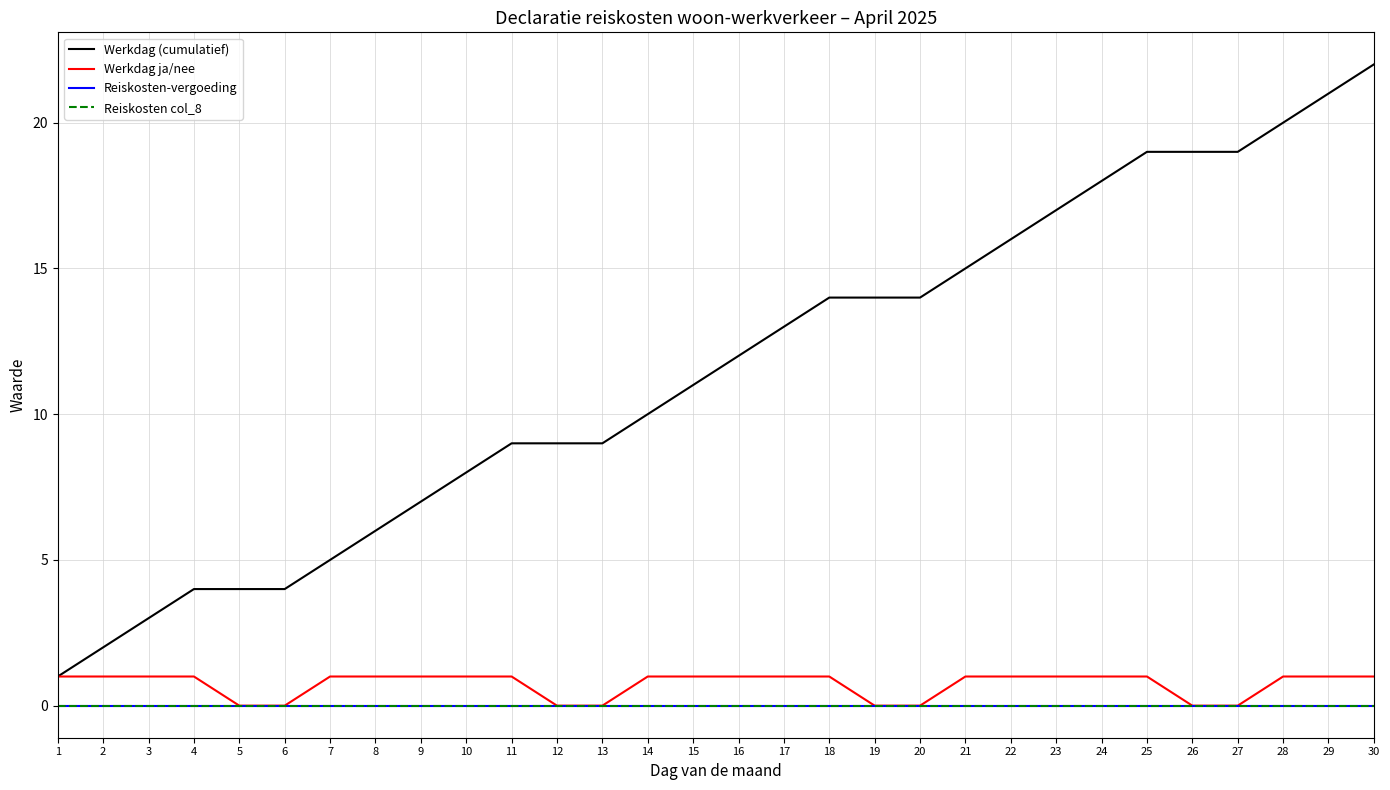

What is the value of the Werkdag ja/nee point at the 18th from the left?

1